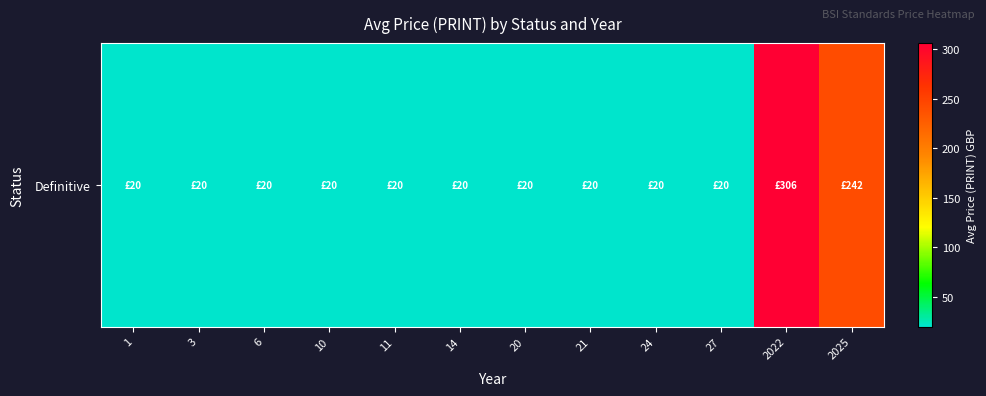

The chart shows a value of 20.0 at 20. True or false?

True